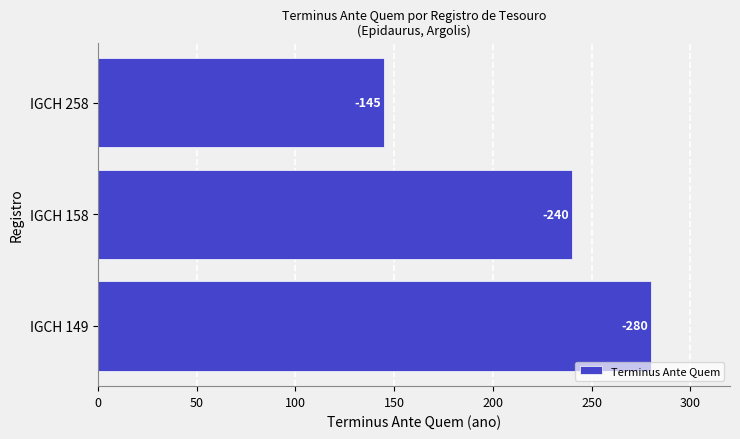

Does the chart contain any negative values?

No